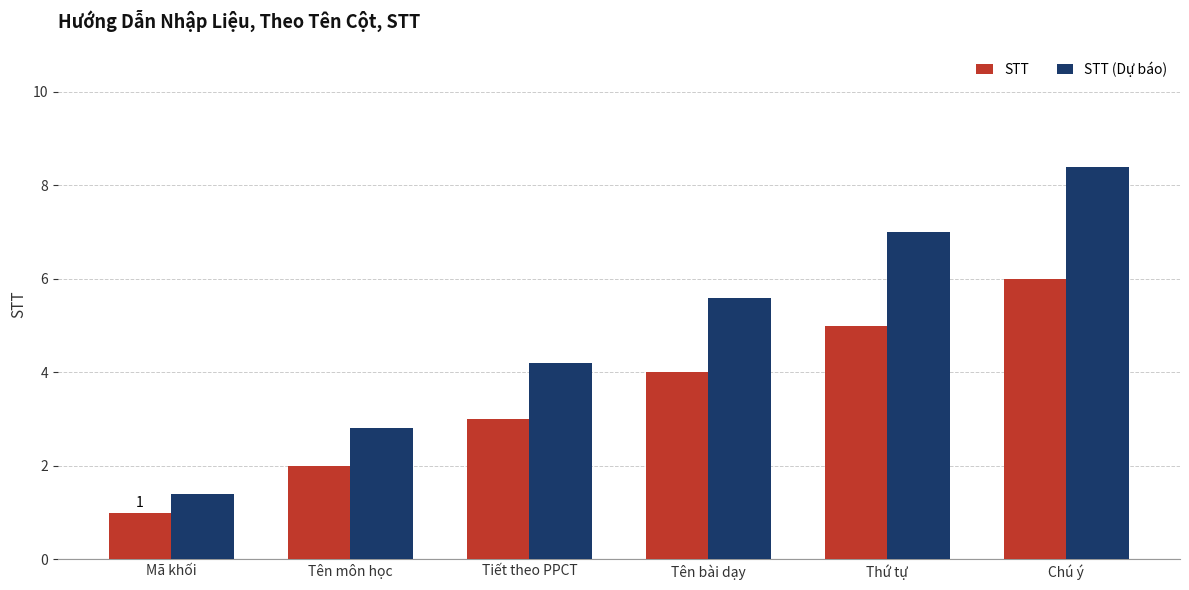

At which category does the chart reach its minimum across all series?

Mã khối